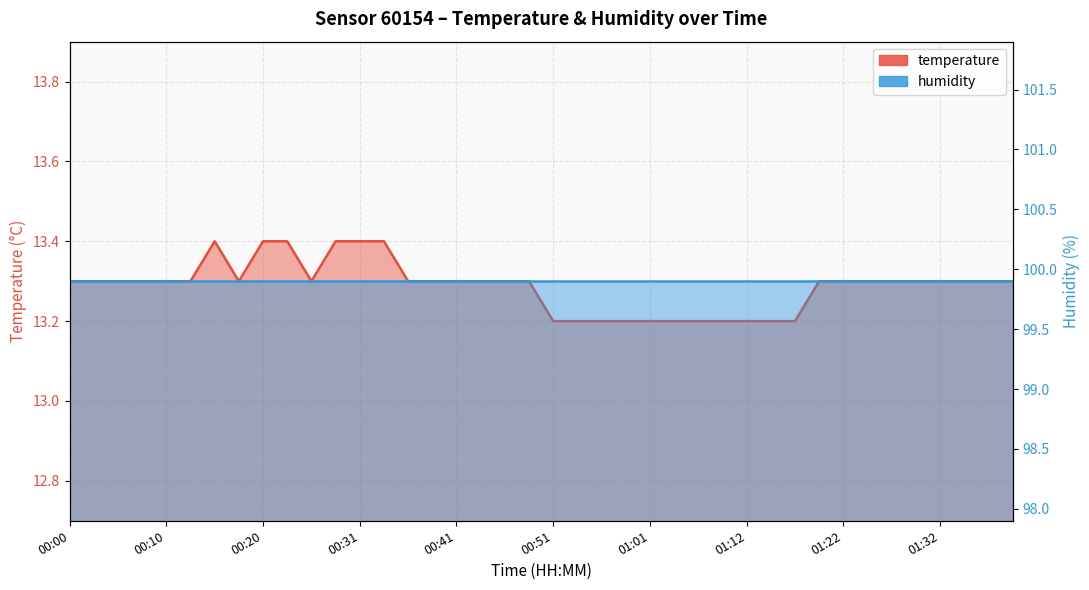

Rank the categories by value from highest to lowest.

00:15, 00:20, 00:23, 00:28, 00:31, 00:33, 00:00, 00:03, 00:05, 00:08, 00:10, 00:13, 00:18, 00:25, 00:36, 00:38, 00:41, 00:43, 00:46, 00:49, 01:19, 01:22, 01:24, 01:27, 01:29, 01:32, 01:34, 01:37, 01:39, 00:51, 00:54, 00:56, 00:59, 01:01, 01:04, 01:07, 01:09, 01:12, 01:14, 01:17